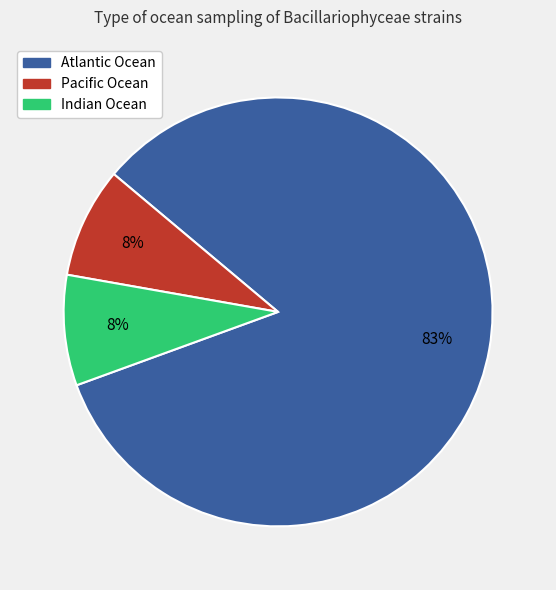

To the nearest percent, what is the average slice percentage?

33%